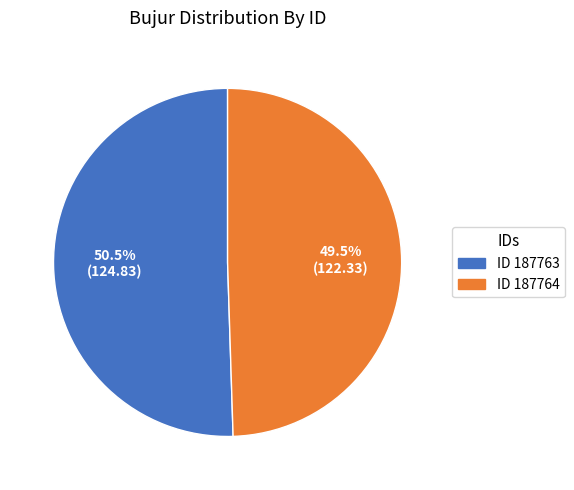

Does any single category account for the majority?

Yes